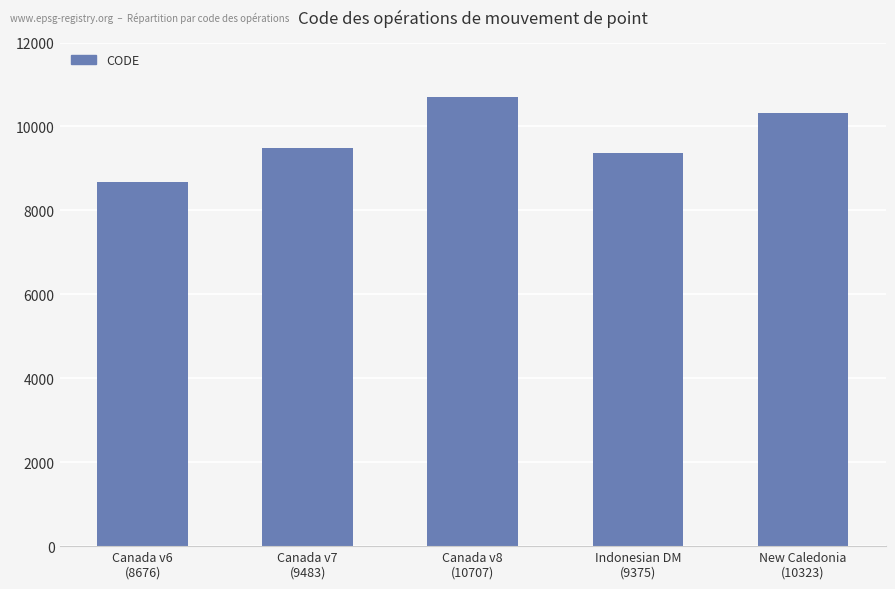

Between Canada v6
(8676) and Canada v7
(9483), which is larger?

Canada v7
(9483)